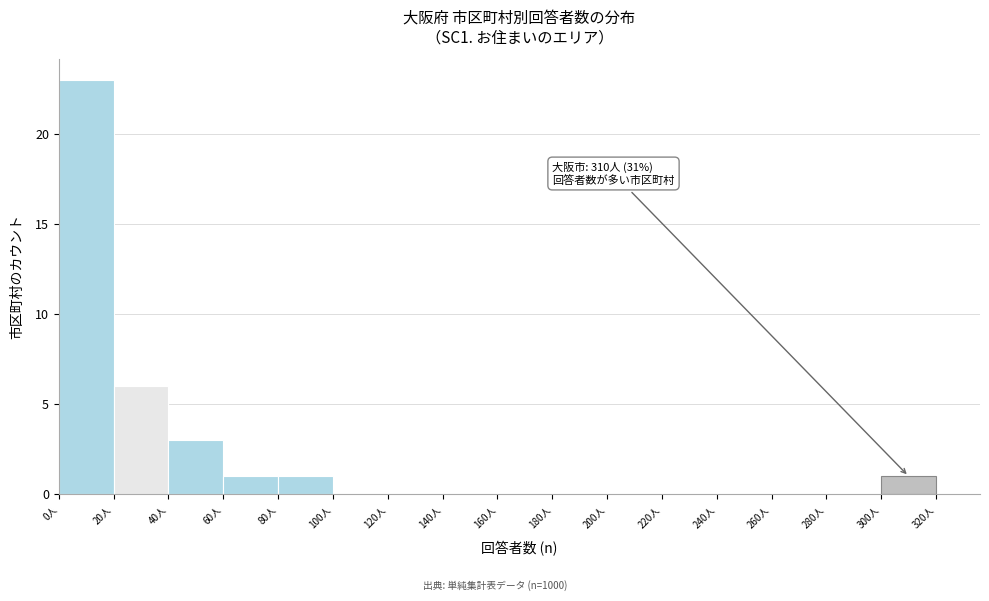

Over which range of the x-axis is the bar tallest?

0 to 20